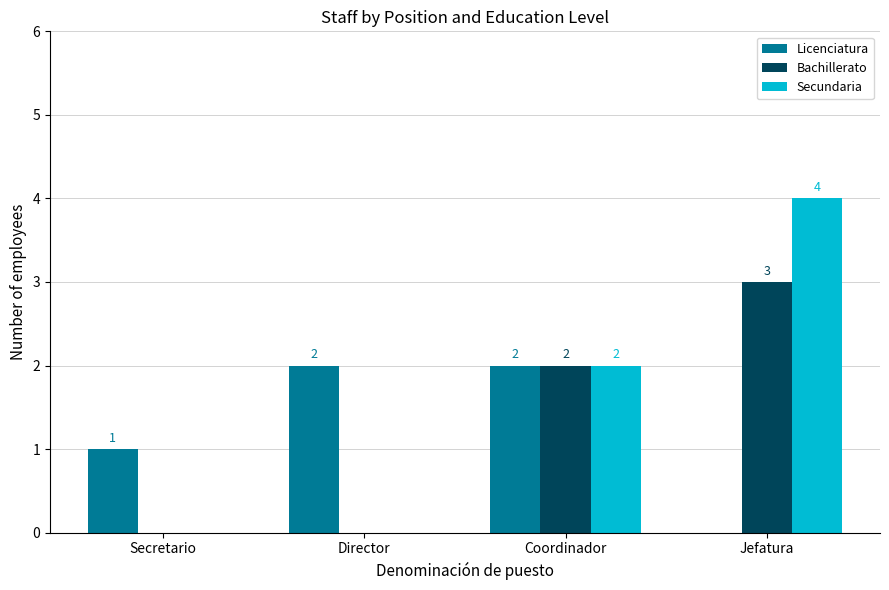

Are the bars horizontal?

No